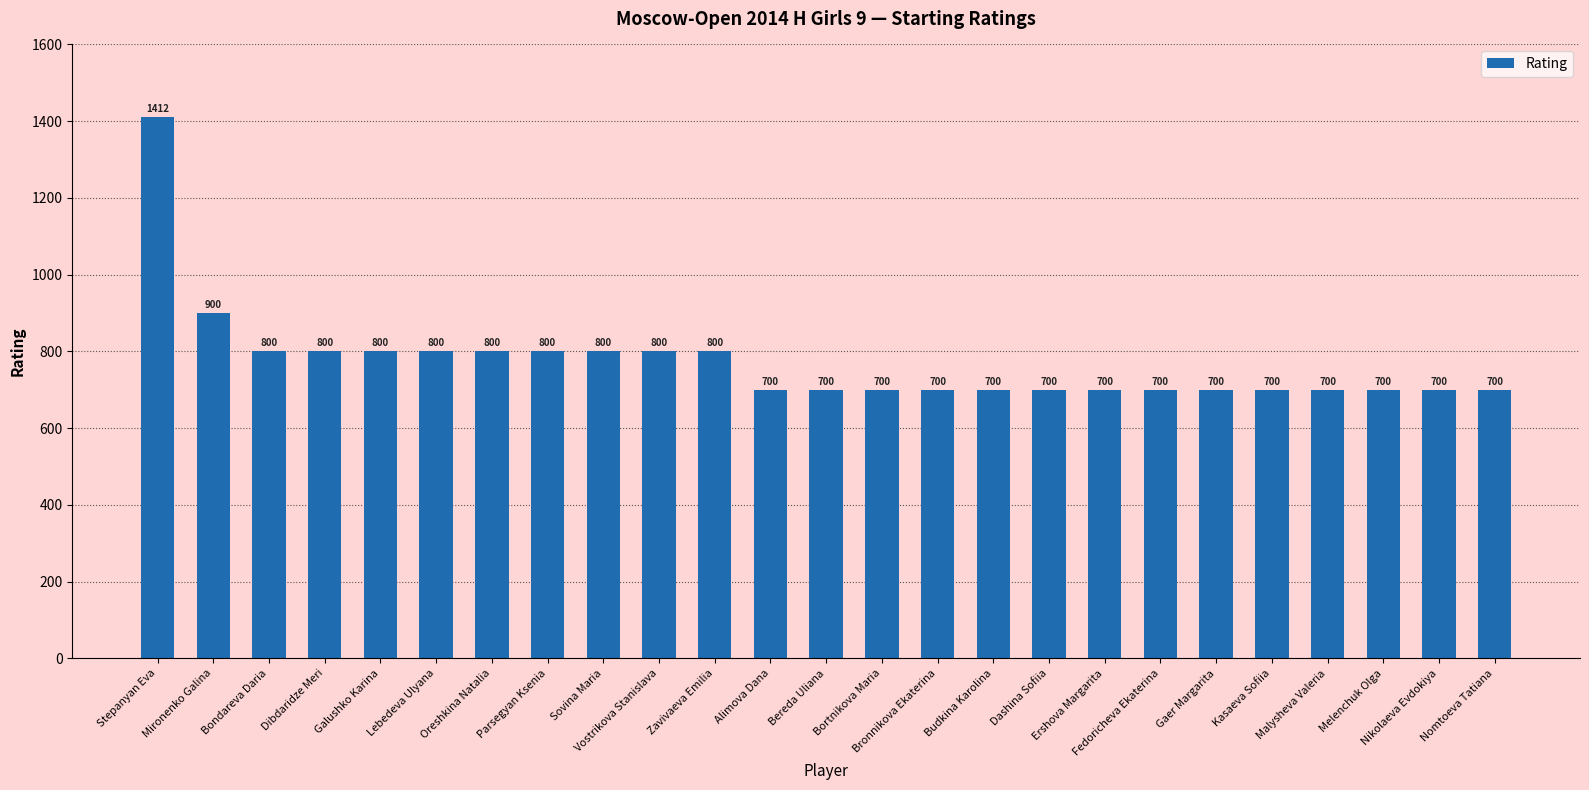

What is the difference between the second highest and minimum values?

200